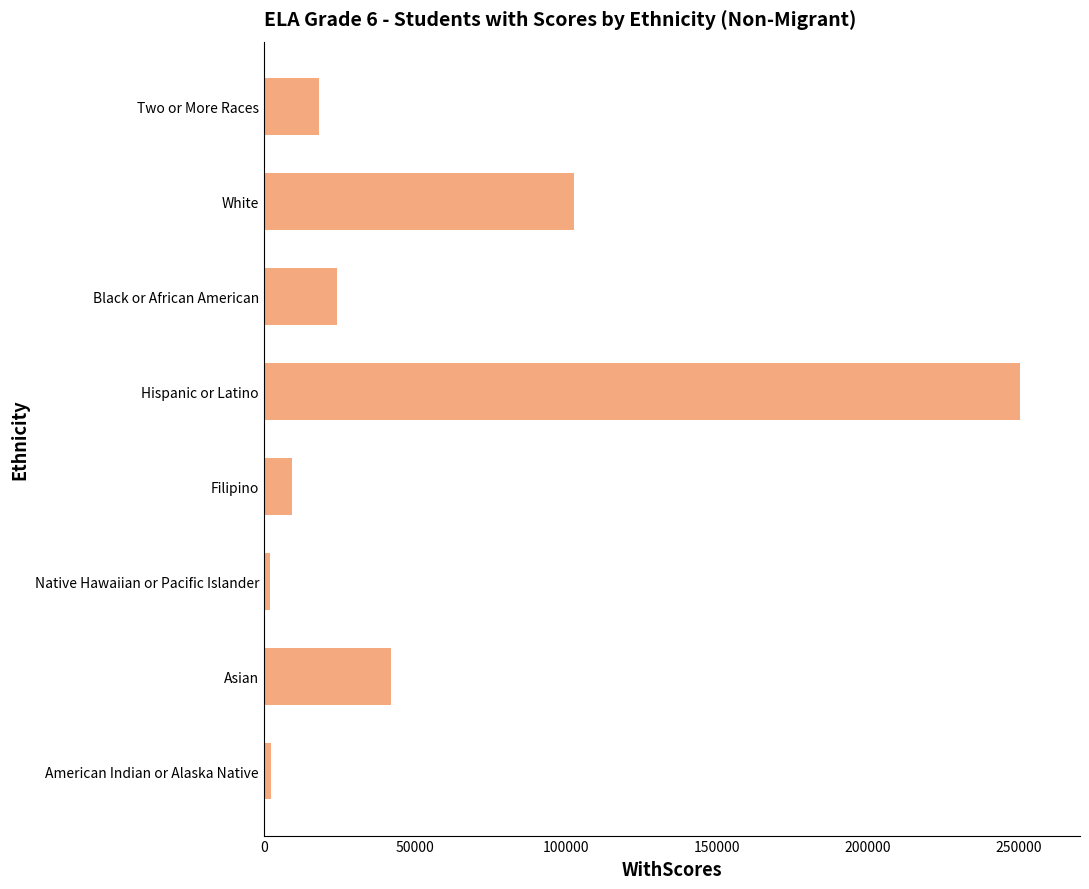

At which label is the value closest to 126169?

White